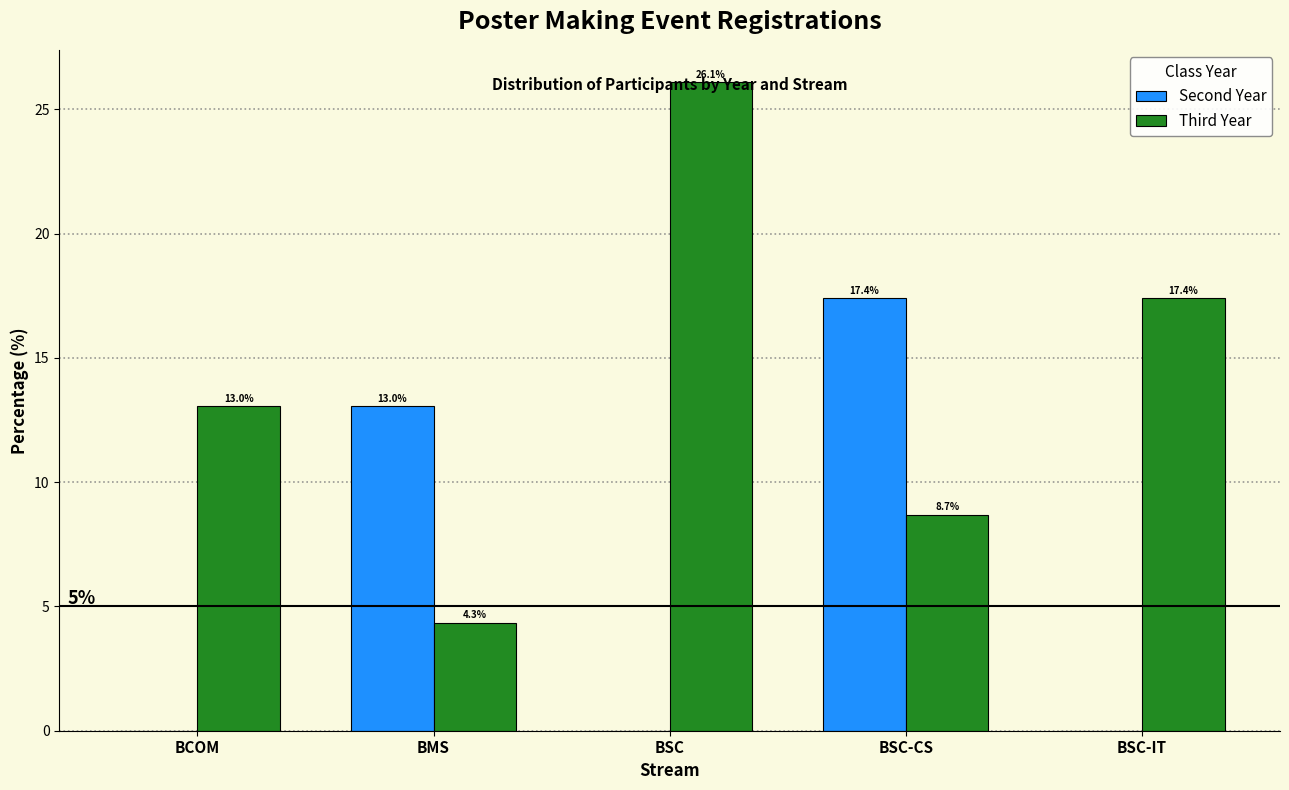

Which category has the highest value across all series?

BSC